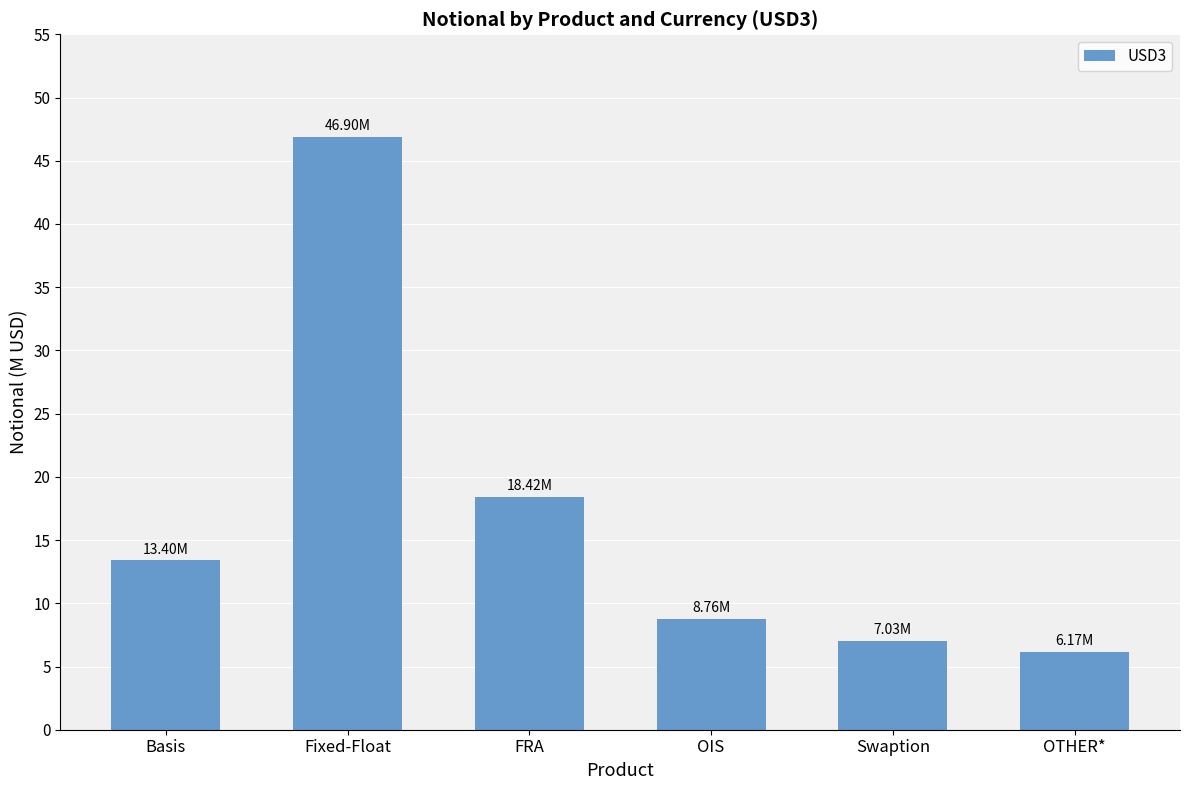

What is the label of the 2nd bar from the left?

Fixed-Float